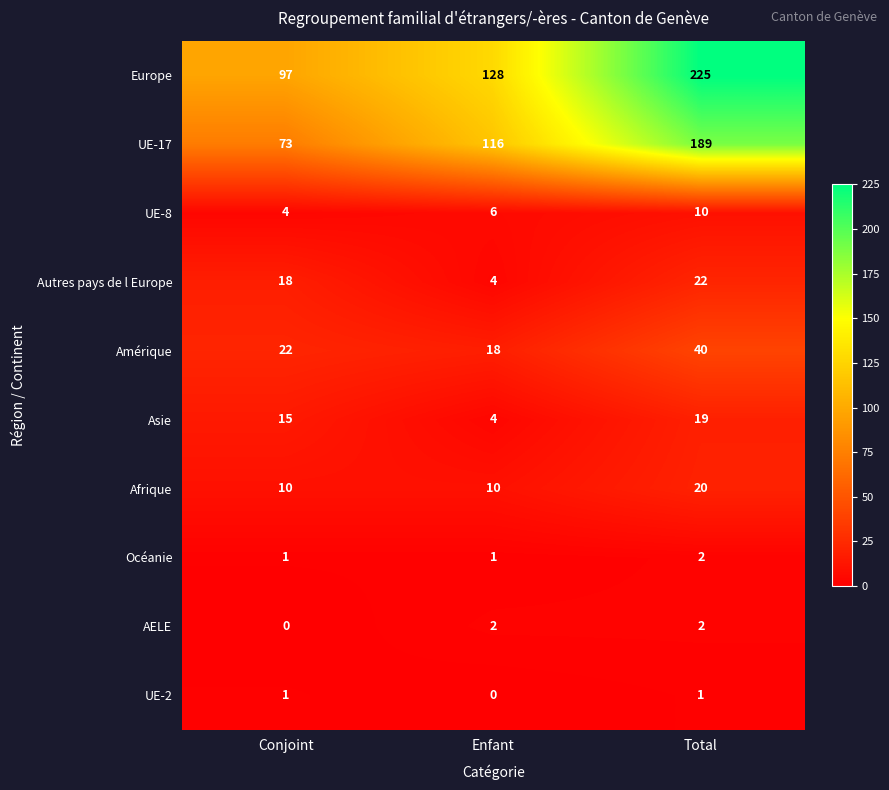

Which series changed the most between Enfant and Total?

Europe